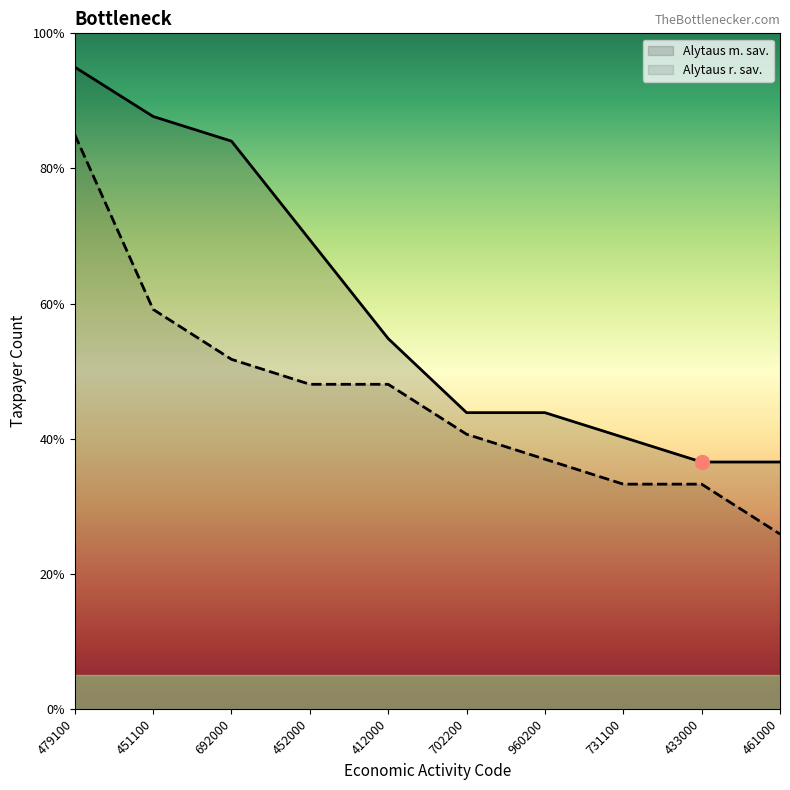

True or false: Alytaus m. sav. has more than 2 interior local peaks.

False